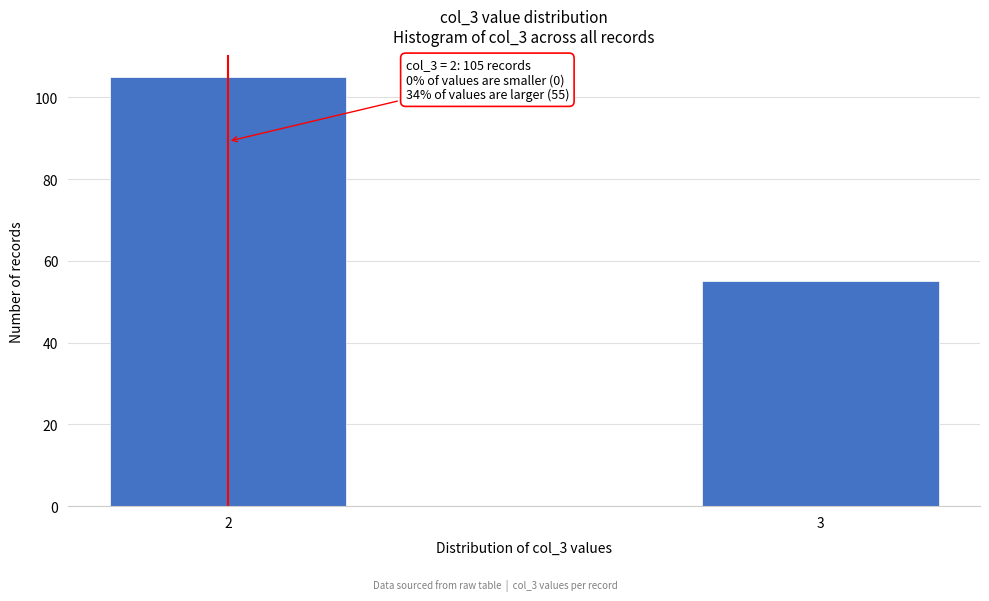

Reading left to right, transcribe all the data shown in this chart.

2=105	3=55